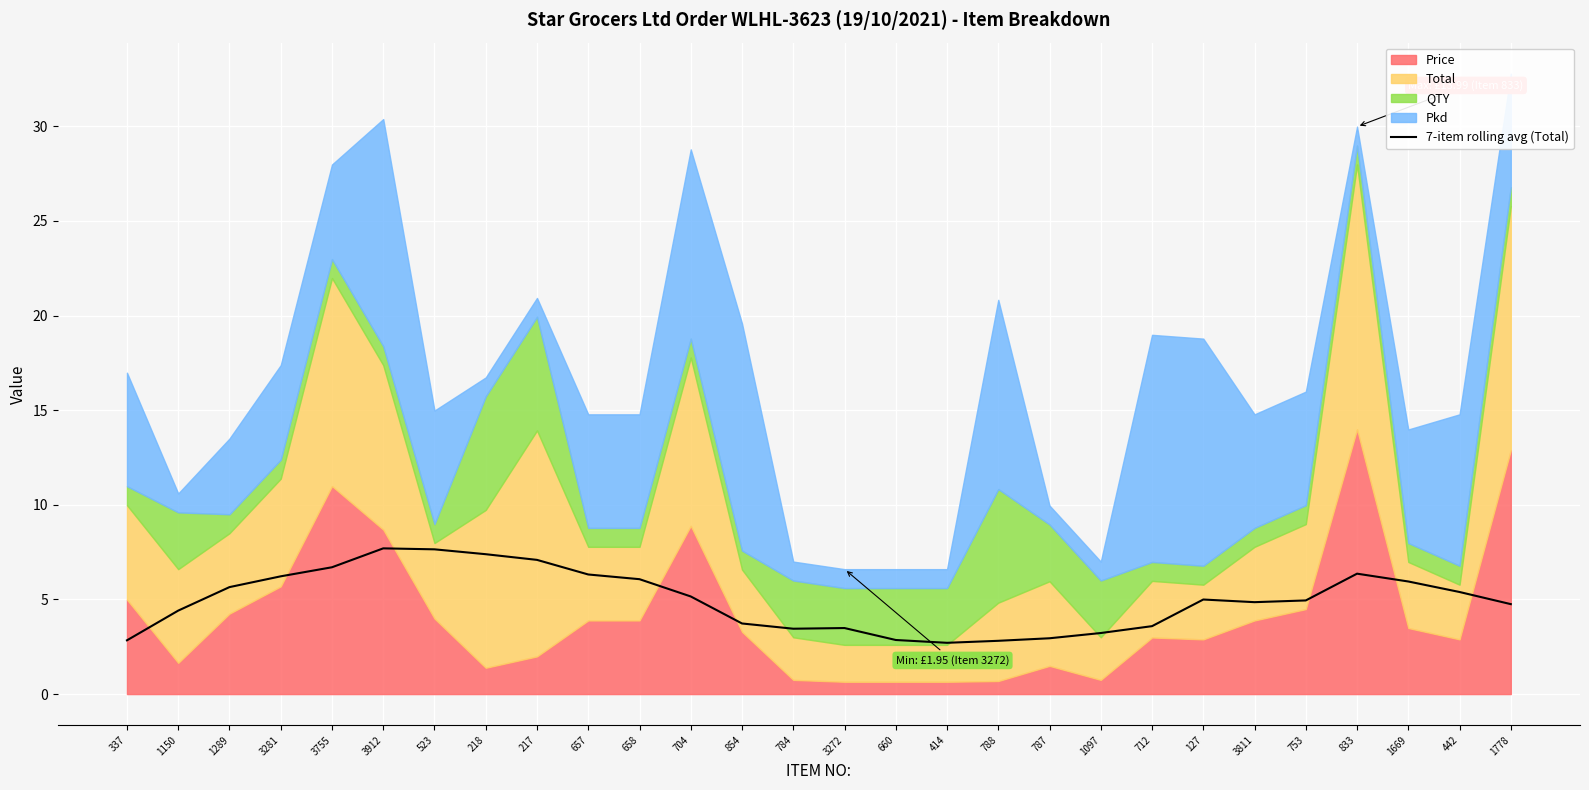

The value of 7-item rolling avg (Total) at 3912 is 11.2. True or false?

False